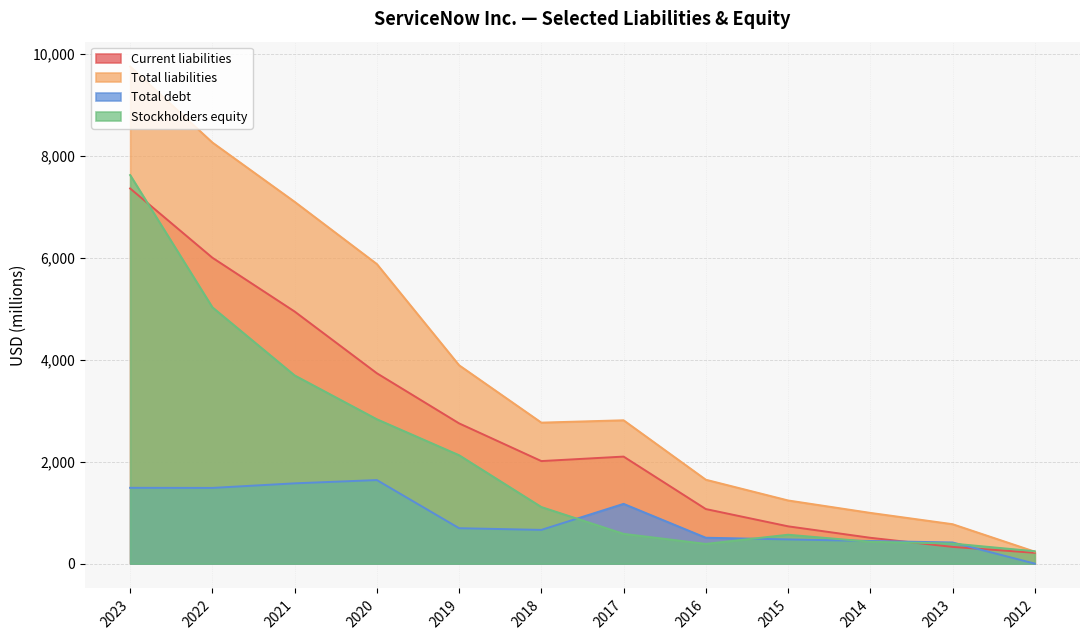

Reading left to right, what are all the values shown in this chart?

Current liabilities: 2023=7365	2022=6005	2021=4949	2020=3737	2019=2753	2018=2013	2017=2101	2016=1071	2015=732	2014=507	2013=328	2012=212
Total liabilities: 2023=9759	2022=8267	2021=7103	2020=5881	2019=3894	2018=2768	2017=2814	2016=1647	2015=1240	2014=996	2013=774	2012=235
Total debt: 2023=1488	2022=1486	2021=1576	2020=1640	2019=695	2018=662	2017=1173	2016=508	2015=475	2014=444	2013=415	2012=0
Stockholders equity: 2023=7628	2022=5032	2021=3695	2020=2834	2019=2128	2018=1111	2017=584	2016=387	2015=567	2014=429	2013=394	2012=243